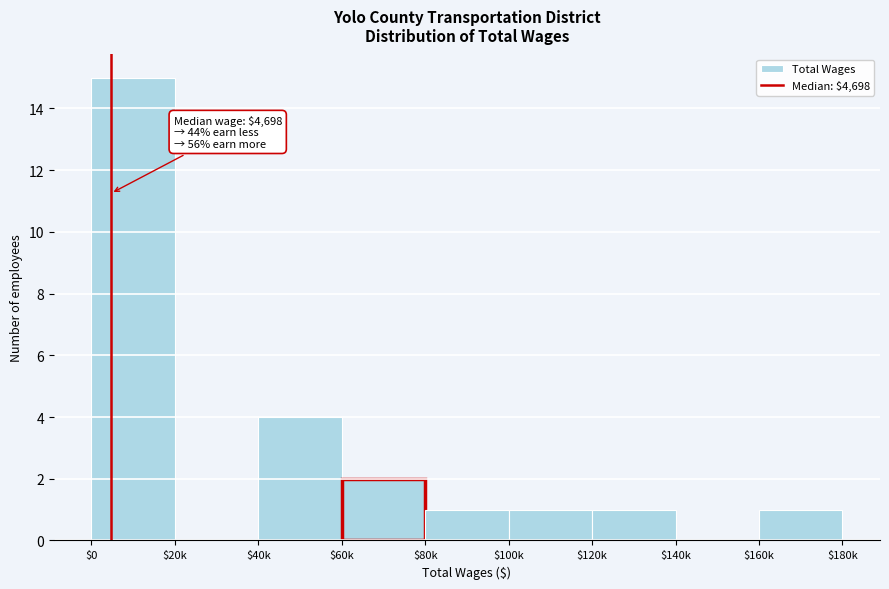

At which label is the value closest to 7?

$40k